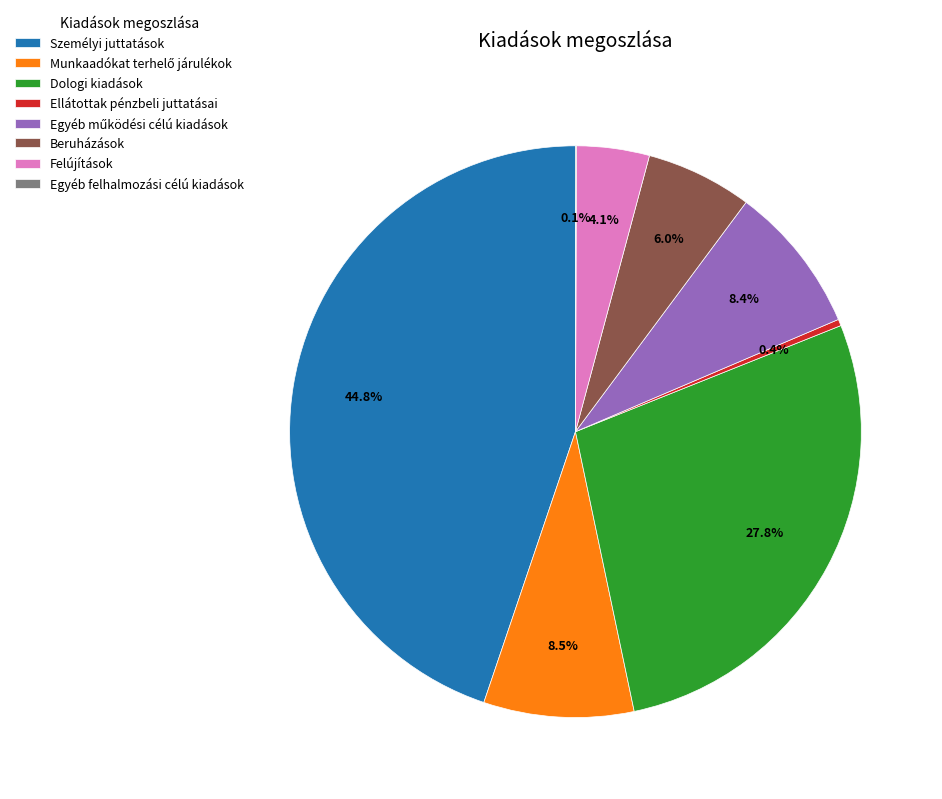

What is the ratio of the value at Beruházások to the value at Ellátottak pénzbeli juttatásai?

16.3